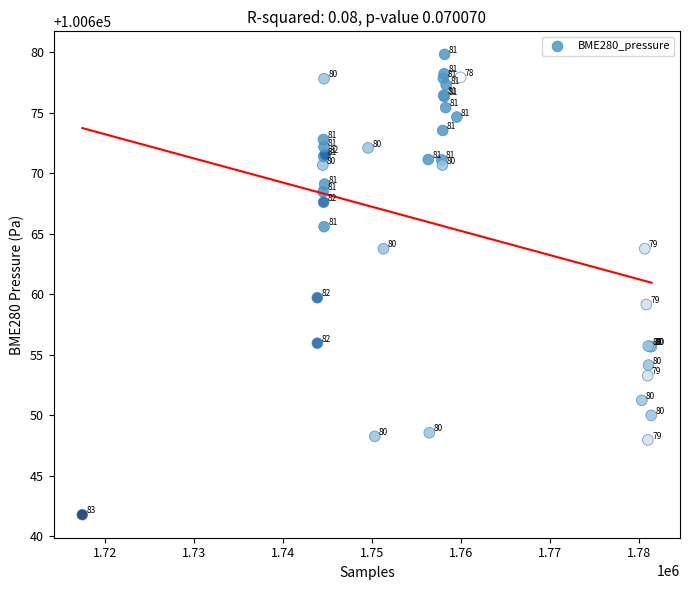

What Y value in the scatter plot is closest to 100660?

100659.7